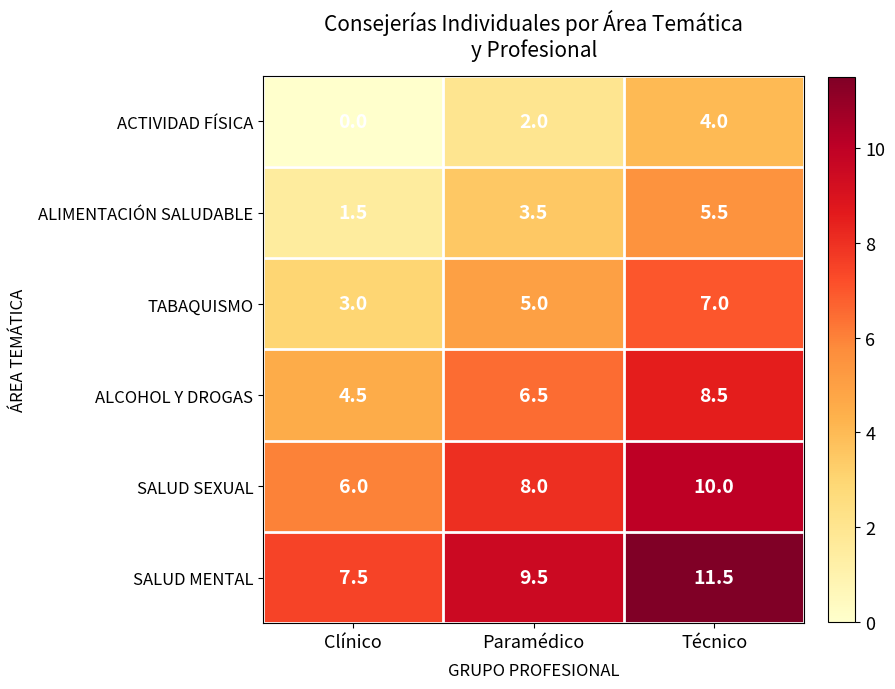

What is the spread (max minus min) of values at Clínico?

7.5